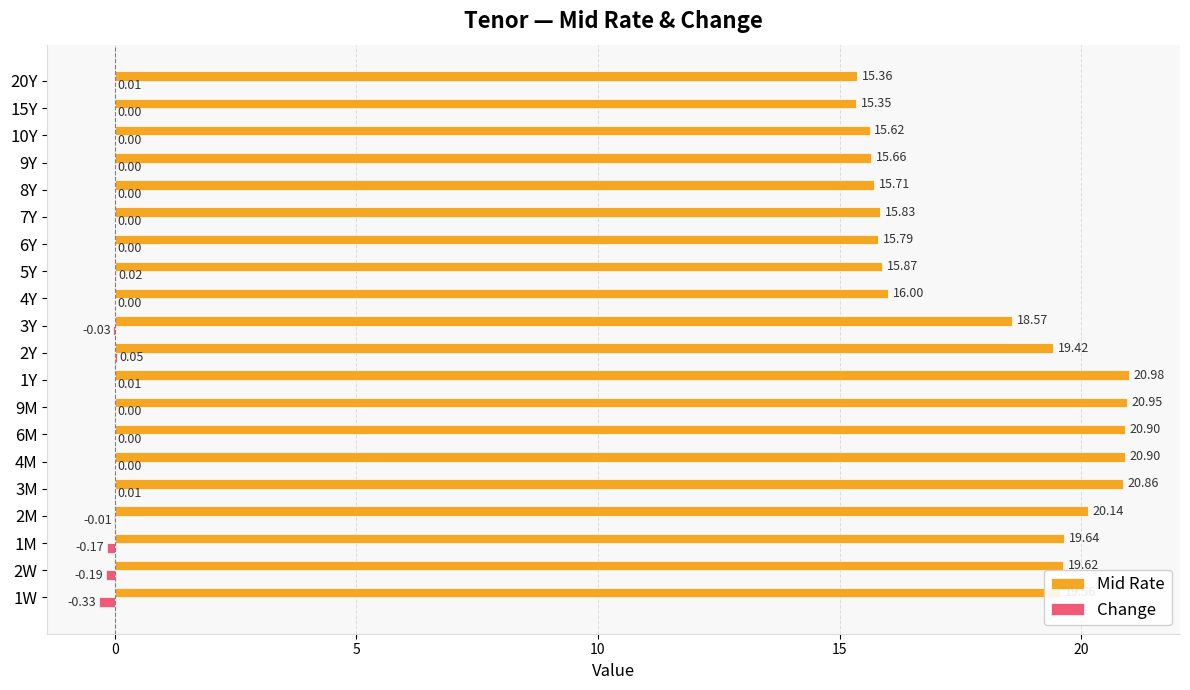

Which series changed the most between 1Y and 4Y?

Mid Rate